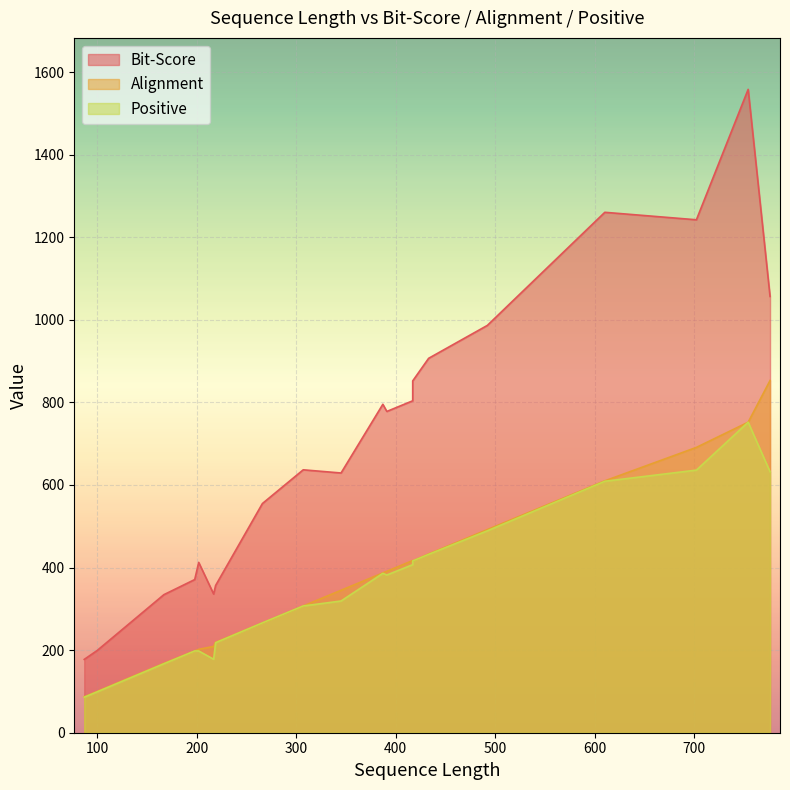

What is the average value of the Positive series?

358.9